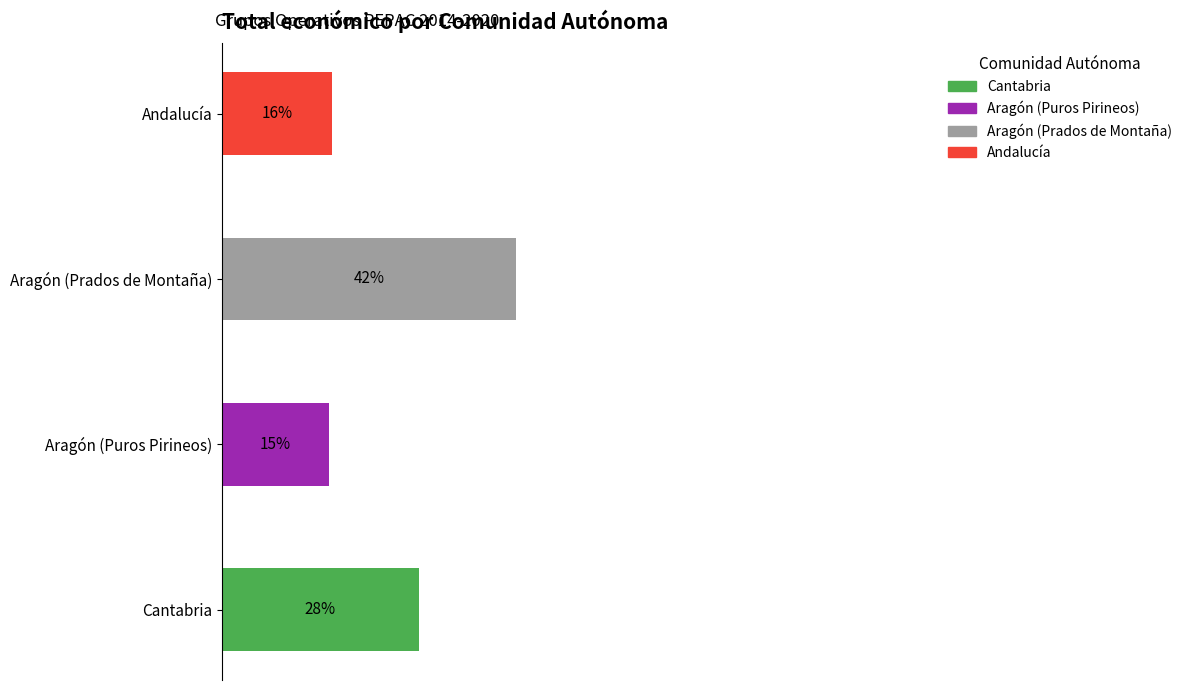

Rank the categories by value from lowest to highest.

Aragón (Puros Pirineos), Andalucía, Cantabria, Aragón (Prados de Montaña)